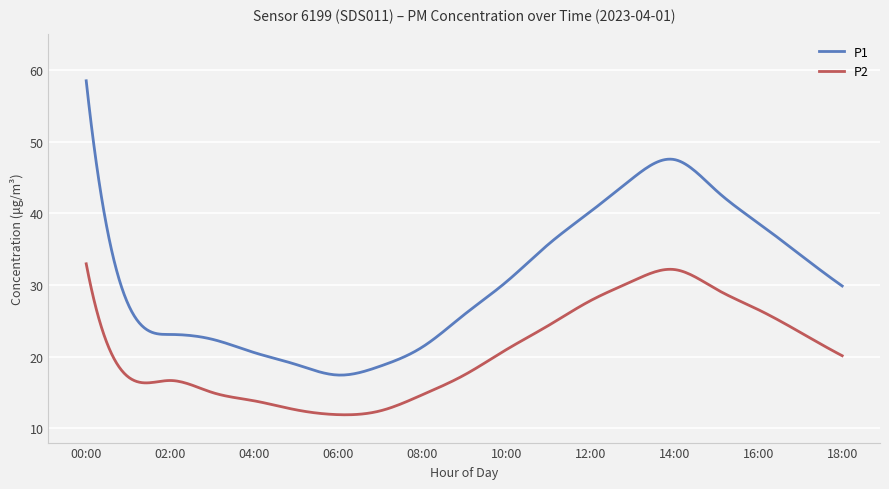

Which series has the largest range (max minus min)?

P1